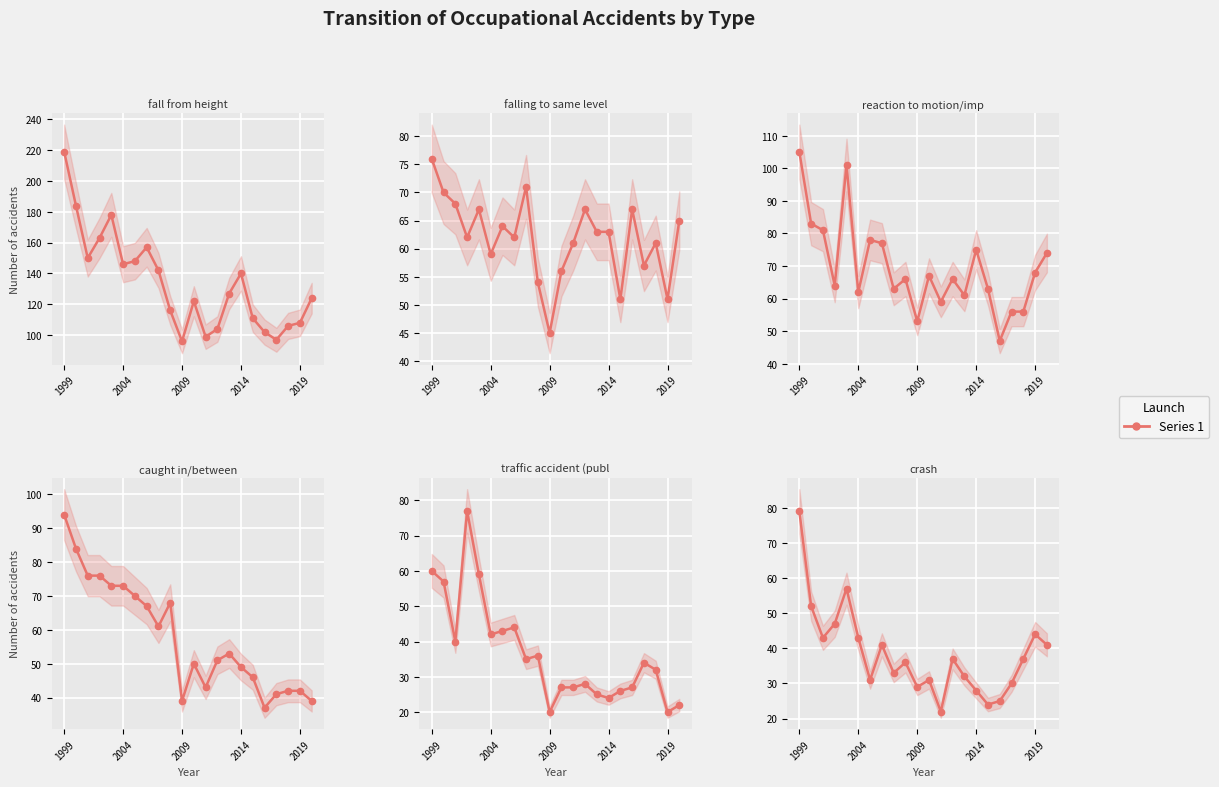

At which label does reaction to motion/improper motion reach its peak?

1999